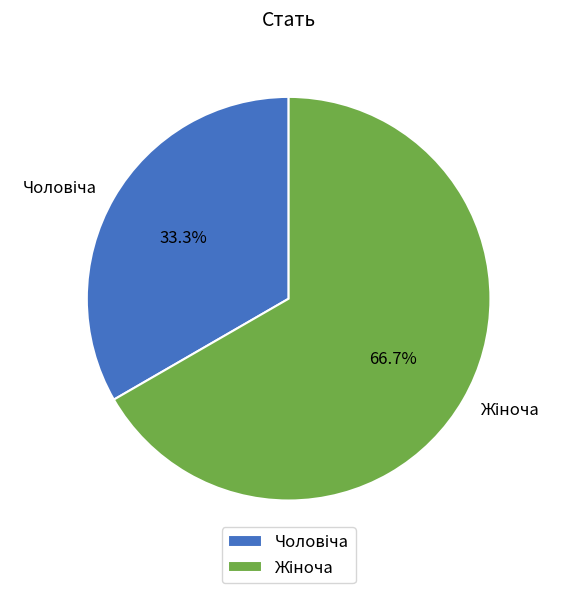

Is there any slice that represents more than half of the pie?

Yes